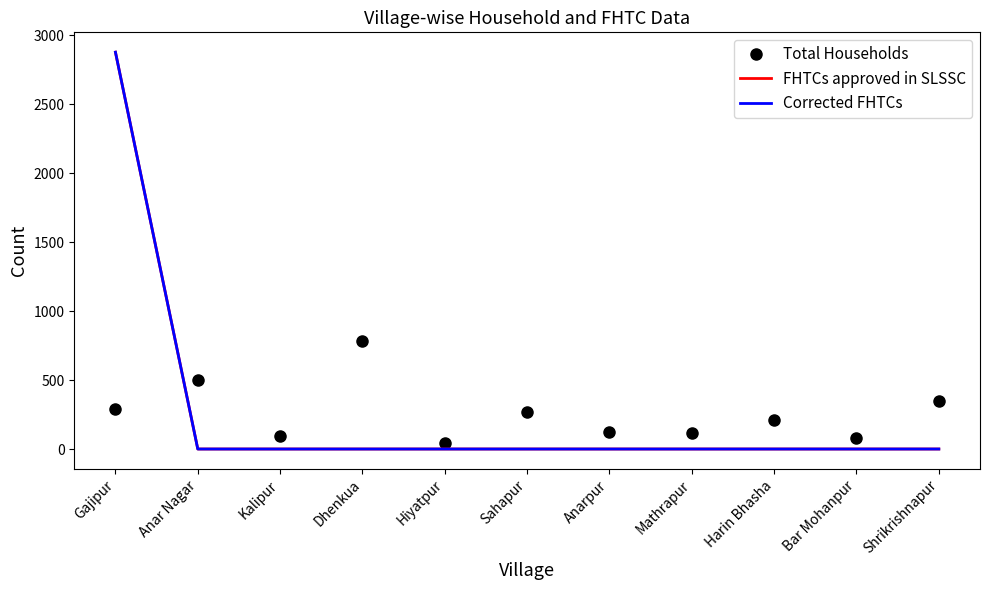

True or false: FHTCs approved in SLSSC has a value of 0 at Hiyatpur.

True